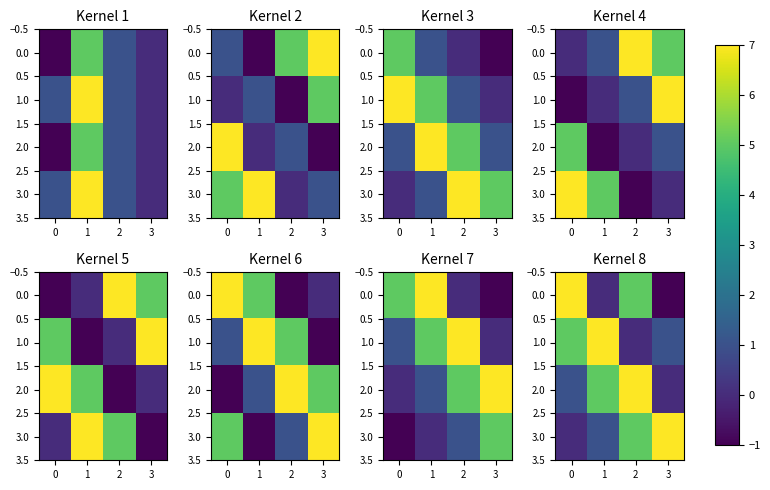

True or false: 0.0 has a value of 7 at 0.

True